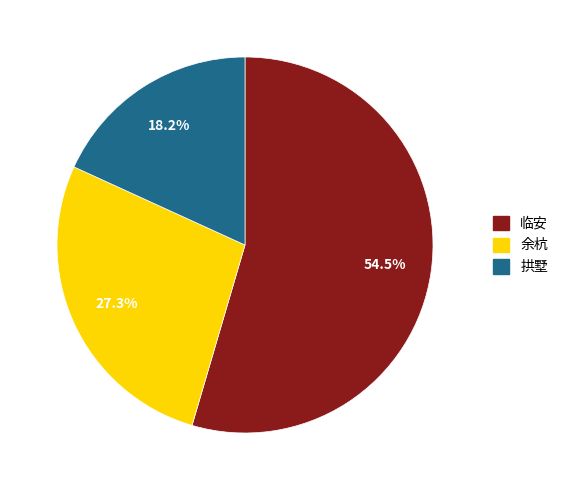

How much of the chart is everything except 临安?

45.5%